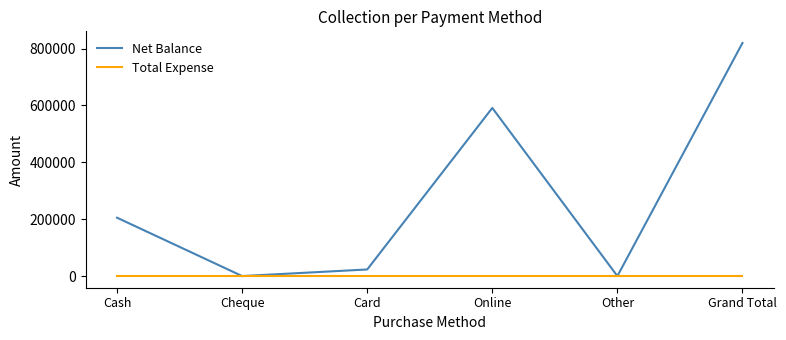

Rank the series by their maximum value, from lowest to highest.

Total Expense, Net Balance